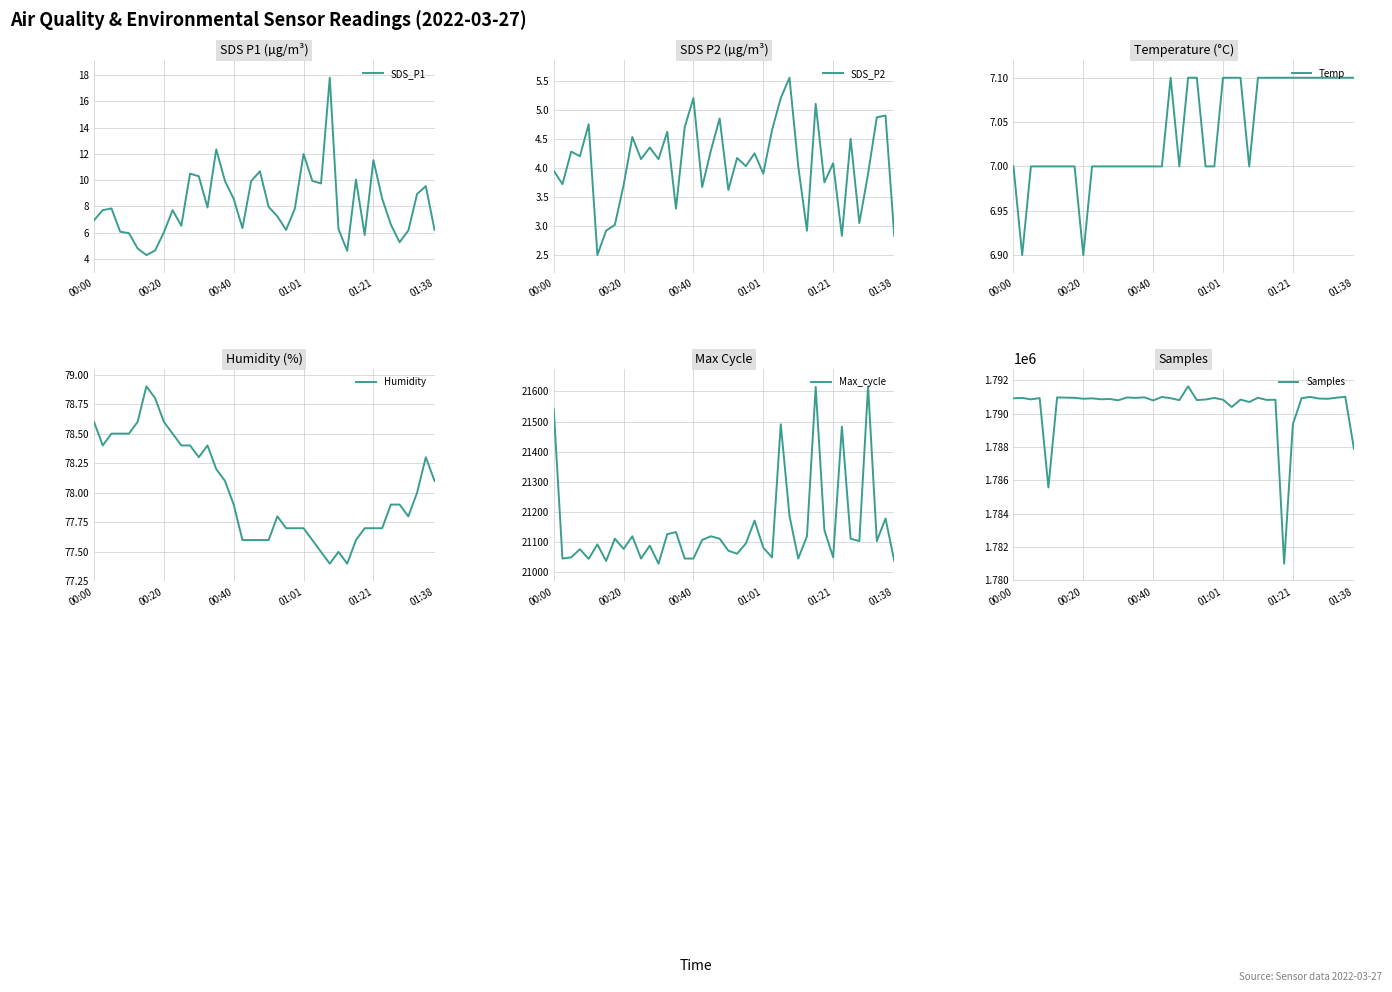

True or false: Max_cycle has a value of 11692.3 at 35.

False